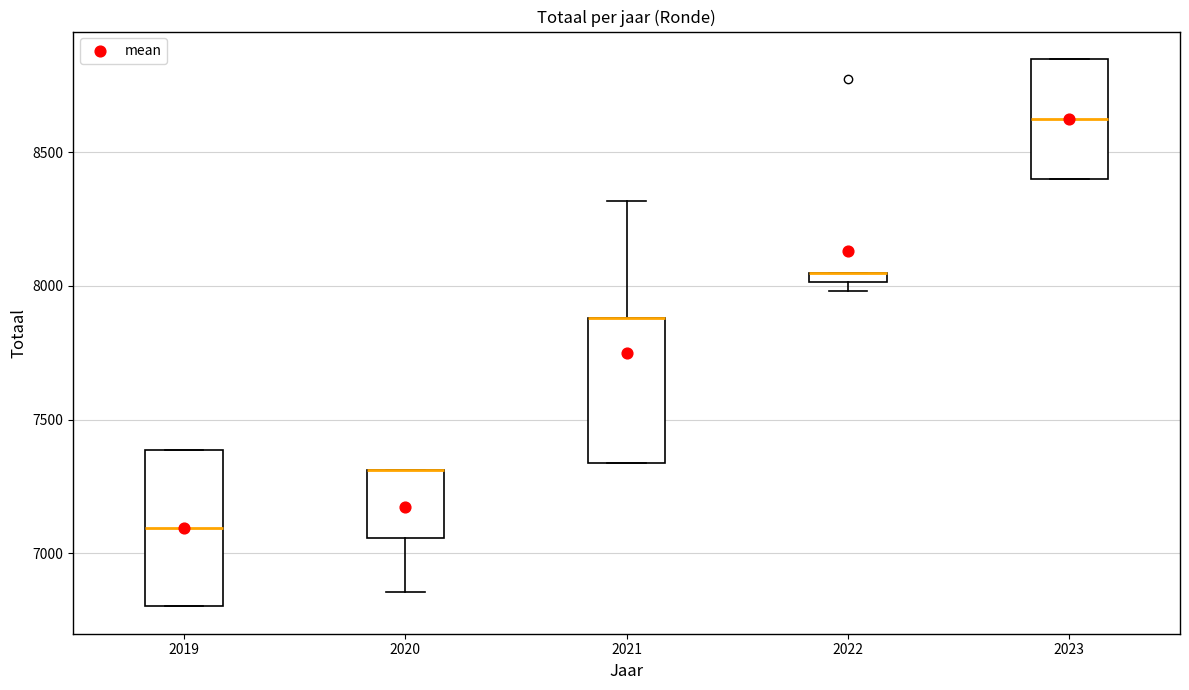

Where does the median line of the box at x = 2019 sit on the y-axis? The values are not printed on the chart, so give them approximately, as read against the axis.

7100